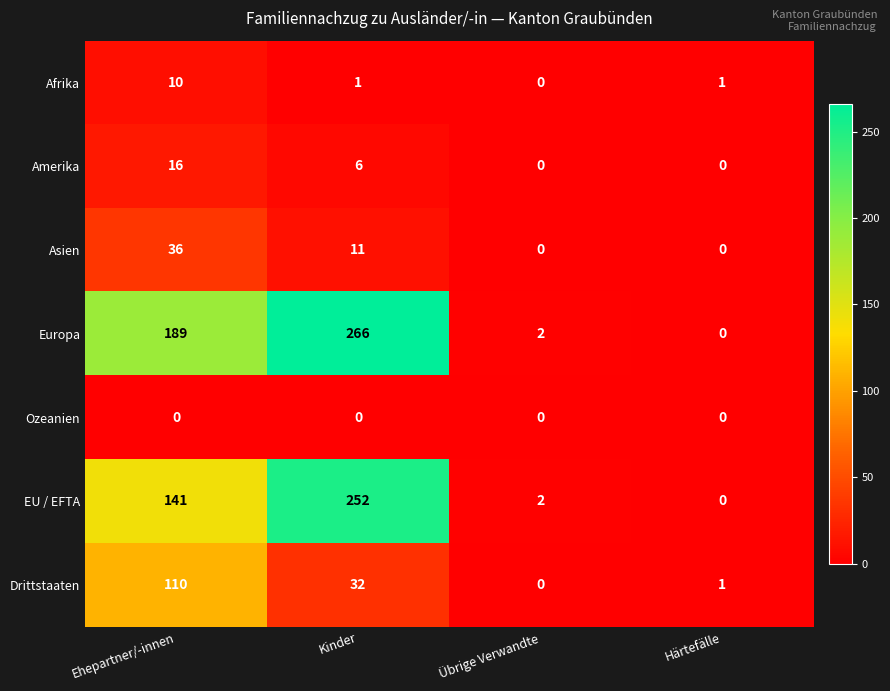

At how many categories does at least one series exceed 60?

2